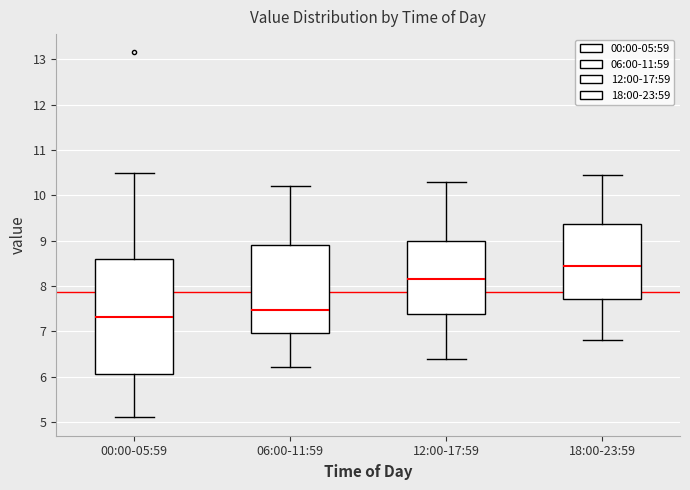

Reading left to right, read every box against the y-axis: the position of its median line, the range the box covers, and the ends of its whiskers. The values are not printed on the chart, so give them approximately, as read against the axis.

00:00-05:59: median 7.3, box 6.1 to 8.6, whiskers 5.1 to 10.5
06:00-11:59: median 7.5, box 7.0 to 8.9, whiskers 6.2 to 10.2
12:00-17:59: median 8.2, box 7.4 to 9.0, whiskers 6.4 to 10.3
18:00-23:59: median 8.5, box 7.7 to 9.4, whiskers 6.8 to 10.5